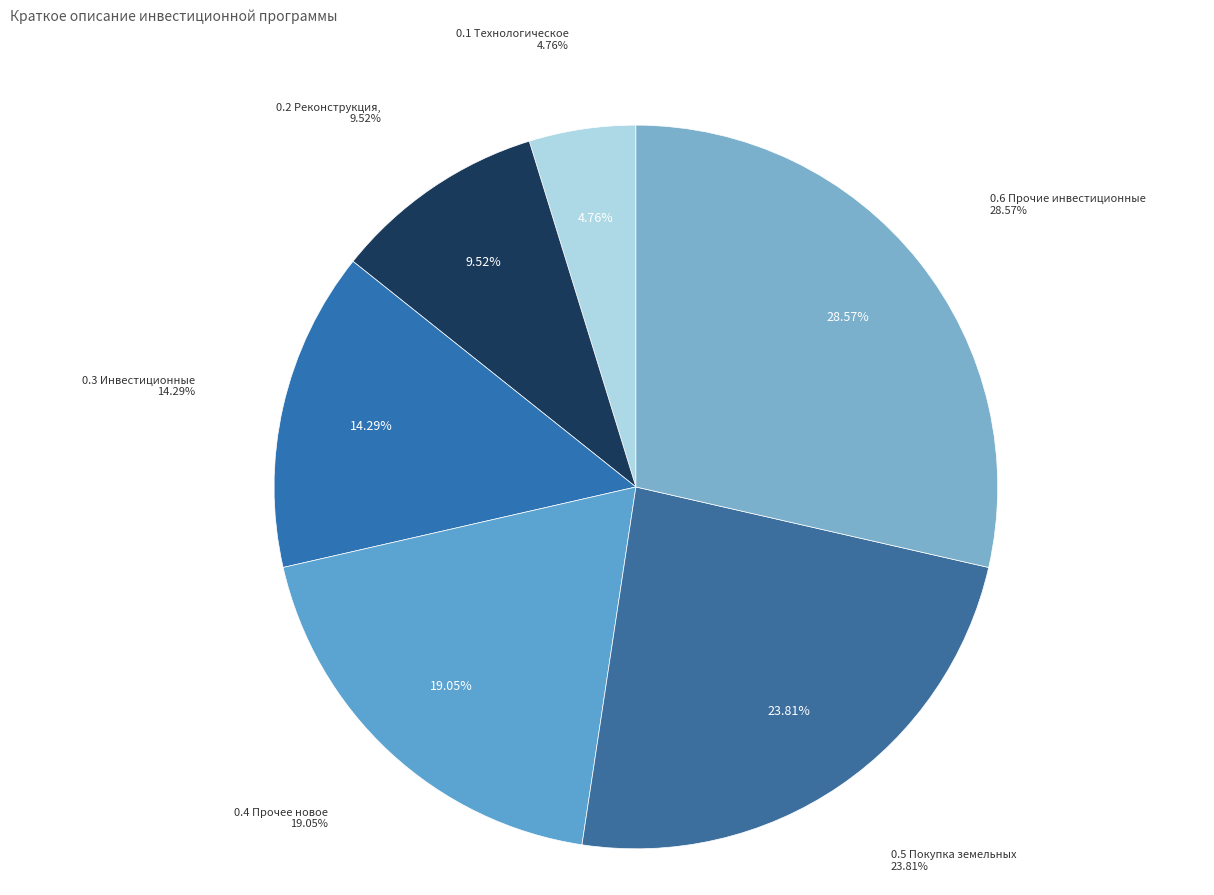

What percentage is the Реконструкция, модернизация slice, to the nearest percent?

10%